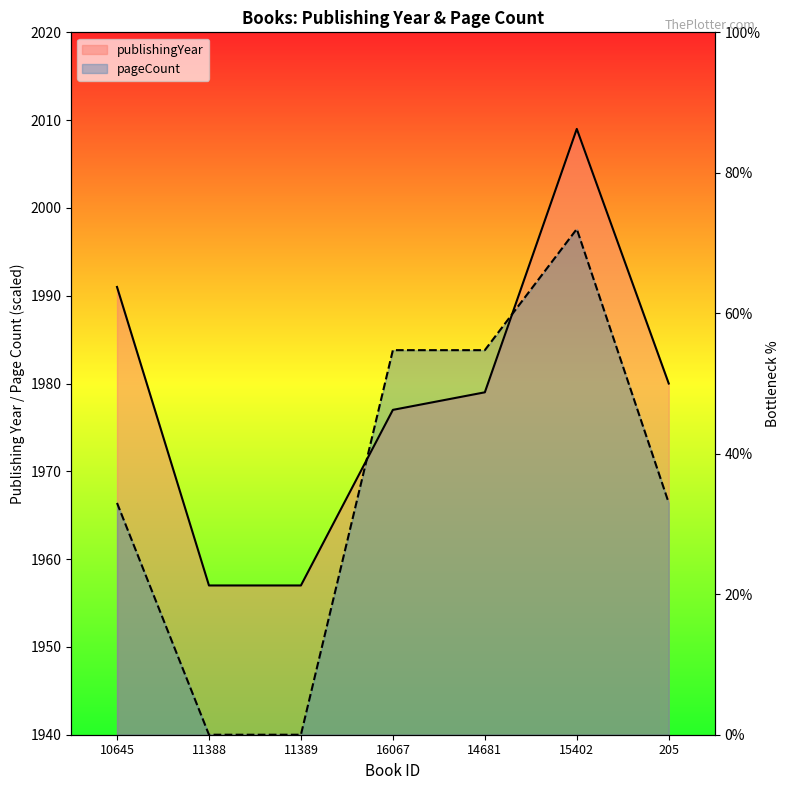

The value of pageCount at 205 is 2916.9. True or false?

False